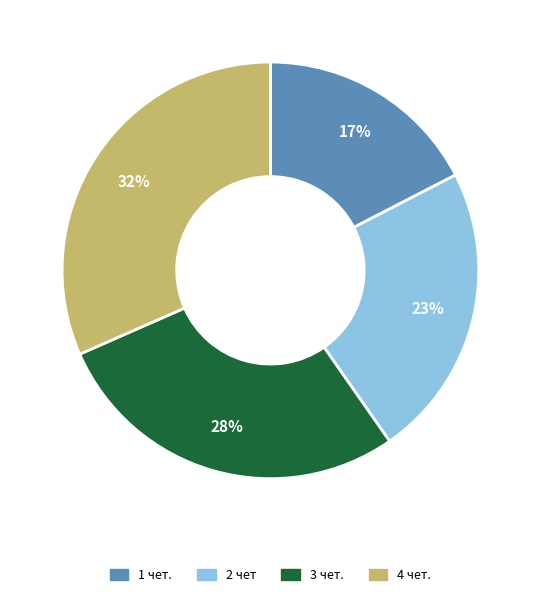

Combined, do 2 чет and 1 чет. account for over 50%?

No